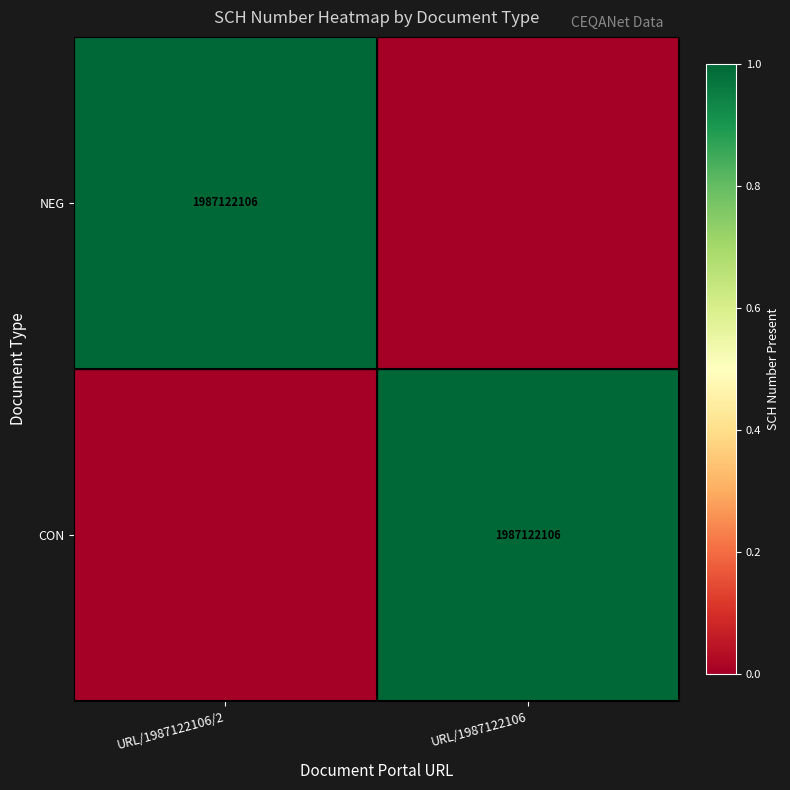

Count the number of categories in the chart.

2